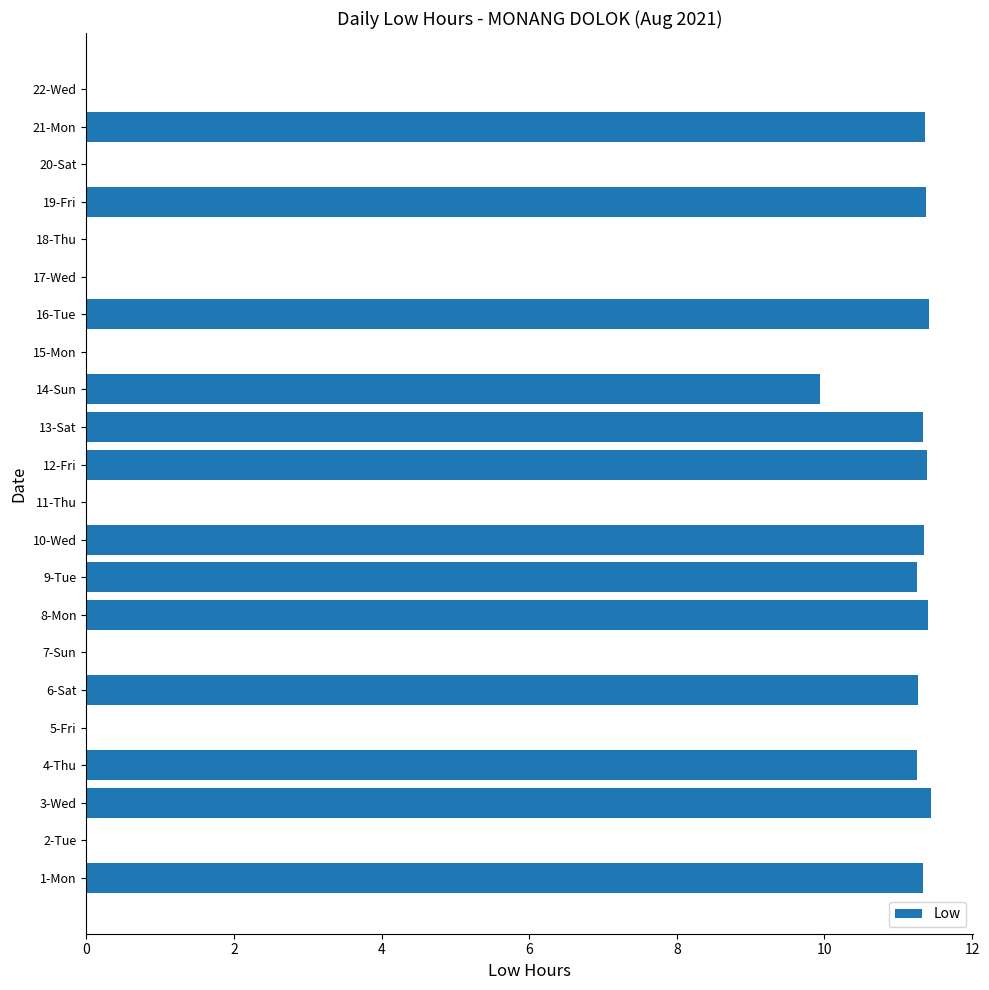

What is the change in value from 18-Thu to 21-Mon?

+11.4